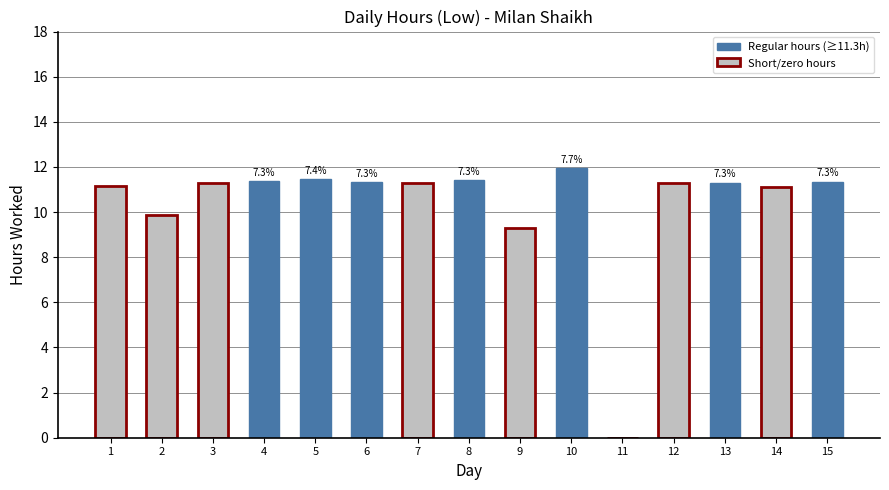

Where is the data nearest to the value 5?

9